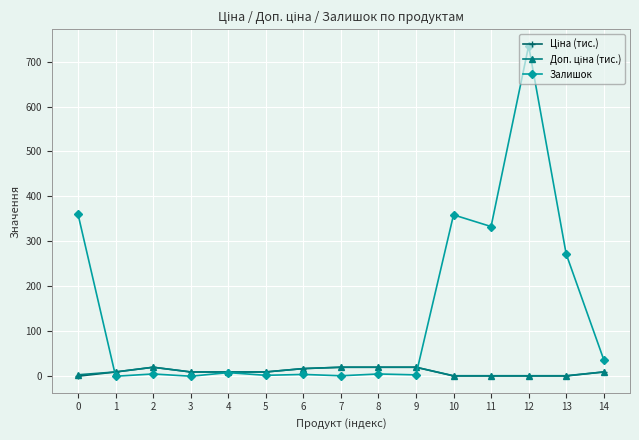

Which series has the widest spread of values?

Залишок